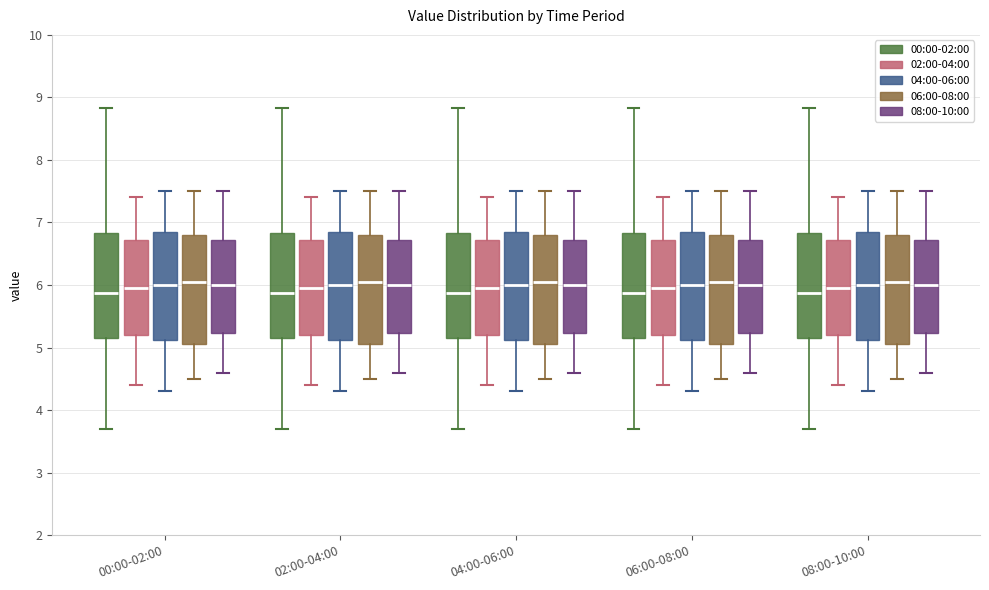

Reading left to right, transcribe this box plot: for each box, give where its median line is, the range the box spans, and where its two whiskers end, as read against the y-axis. The values are not printed on the chart, so give them approximately, as read against the axis.

00:00-02:00 (00:00-02:00): median 5.9, box 5.2 to 6.8, whiskers 3.7 to 8.8
00:00-02:00 (02:00-04:00): median 6.0, box 5.2 to 6.7, whiskers 4.4 to 7.4
00:00-02:00 (04:00-06:00): median 6.0, box 5.1 to 6.9, whiskers 4.3 to 7.5
00:00-02:00 (06:00-08:00): median 6.1, box 5.1 to 6.8, whiskers 4.5 to 7.5
00:00-02:00 (08:00-10:00): median 6.0, box 5.2 to 6.7, whiskers 4.6 to 7.5
02:00-04:00 (00:00-02:00): median 5.9, box 5.2 to 6.8, whiskers 3.7 to 8.8
02:00-04:00 (02:00-04:00): median 6.0, box 5.2 to 6.7, whiskers 4.4 to 7.4
02:00-04:00 (04:00-06:00): median 6.0, box 5.1 to 6.9, whiskers 4.3 to 7.5
02:00-04:00 (06:00-08:00): median 6.1, box 5.1 to 6.8, whiskers 4.5 to 7.5
02:00-04:00 (08:00-10:00): median 6.0, box 5.2 to 6.7, whiskers 4.6 to 7.5
04:00-06:00 (00:00-02:00): median 5.9, box 5.2 to 6.8, whiskers 3.7 to 8.8
04:00-06:00 (02:00-04:00): median 6.0, box 5.2 to 6.7, whiskers 4.4 to 7.4
04:00-06:00 (04:00-06:00): median 6.0, box 5.1 to 6.9, whiskers 4.3 to 7.5
04:00-06:00 (06:00-08:00): median 6.1, box 5.1 to 6.8, whiskers 4.5 to 7.5
04:00-06:00 (08:00-10:00): median 6.0, box 5.2 to 6.7, whiskers 4.6 to 7.5
06:00-08:00 (00:00-02:00): median 5.9, box 5.2 to 6.8, whiskers 3.7 to 8.8
06:00-08:00 (02:00-04:00): median 6.0, box 5.2 to 6.7, whiskers 4.4 to 7.4
06:00-08:00 (04:00-06:00): median 6.0, box 5.1 to 6.9, whiskers 4.3 to 7.5
06:00-08:00 (06:00-08:00): median 6.1, box 5.1 to 6.8, whiskers 4.5 to 7.5
06:00-08:00 (08:00-10:00): median 6.0, box 5.2 to 6.7, whiskers 4.6 to 7.5
08:00-10:00 (00:00-02:00): median 5.9, box 5.2 to 6.8, whiskers 3.7 to 8.8
08:00-10:00 (02:00-04:00): median 6.0, box 5.2 to 6.7, whiskers 4.4 to 7.4
08:00-10:00 (04:00-06:00): median 6.0, box 5.1 to 6.9, whiskers 4.3 to 7.5
08:00-10:00 (06:00-08:00): median 6.1, box 5.1 to 6.8, whiskers 4.5 to 7.5
08:00-10:00 (08:00-10:00): median 6.0, box 5.2 to 6.7, whiskers 4.6 to 7.5